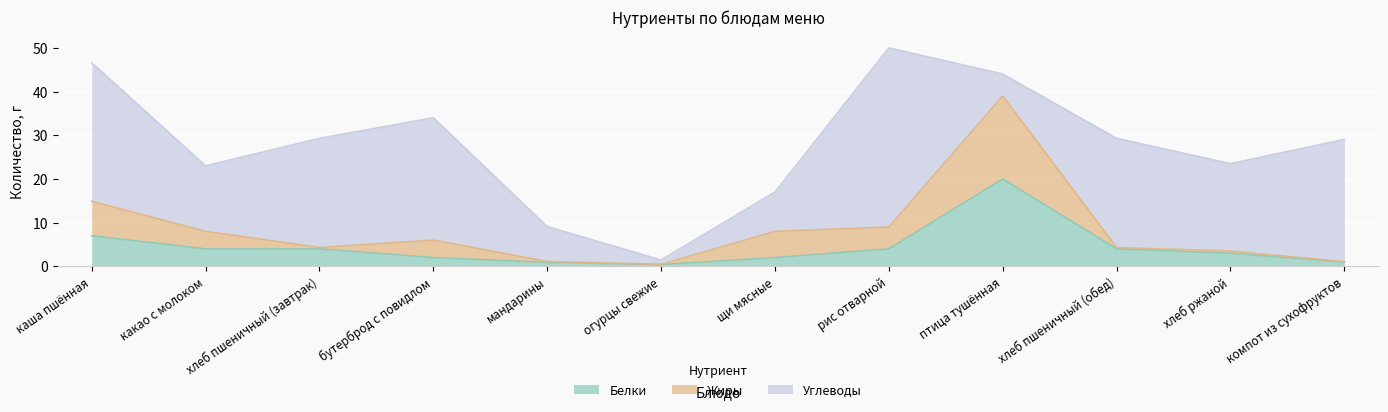

How many intersections are there between Углеводы and Белки?

2